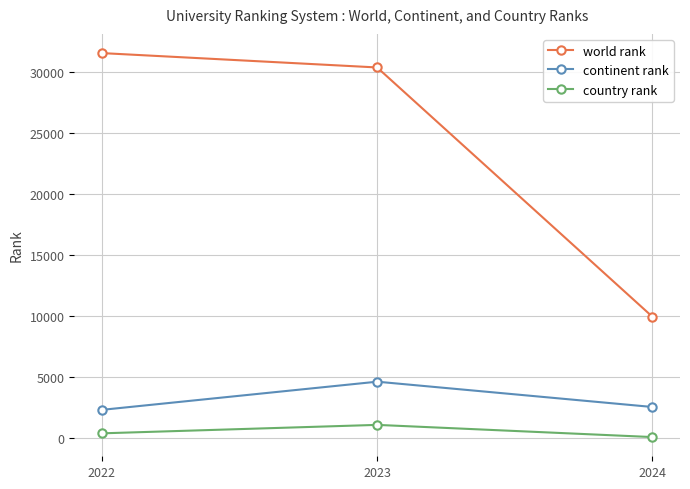

What is the sum of the continent rank values at 2024 and 2023?

7230